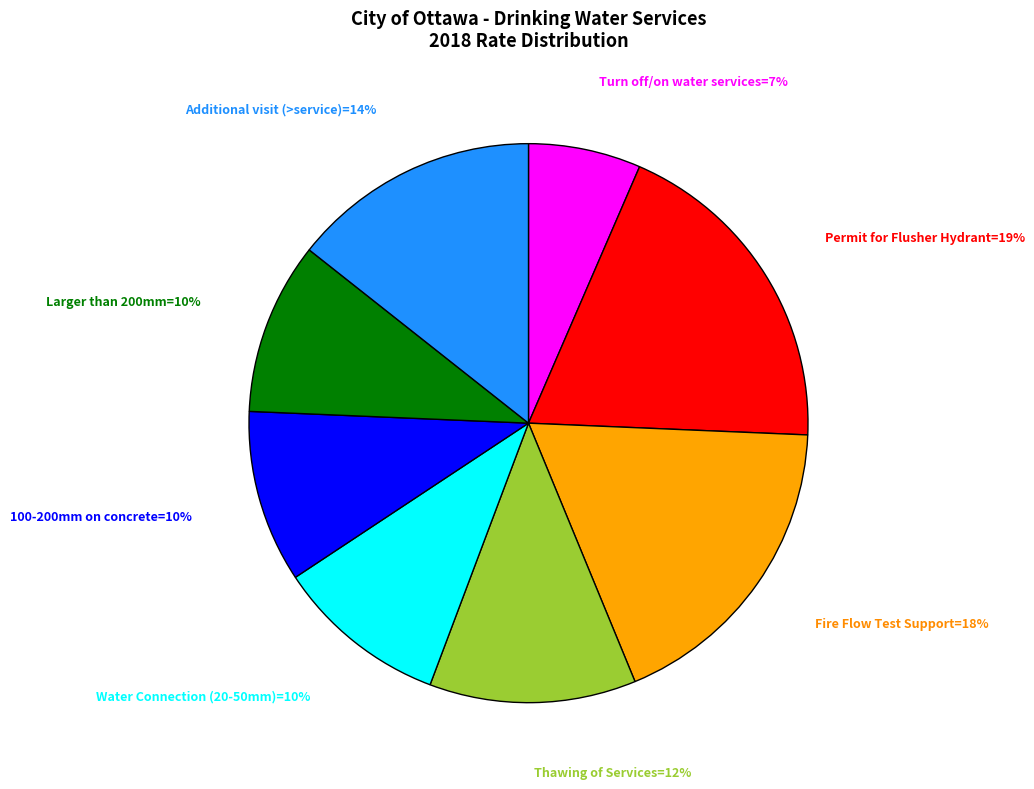

To the nearest percent, what is the average slice percentage?

12%